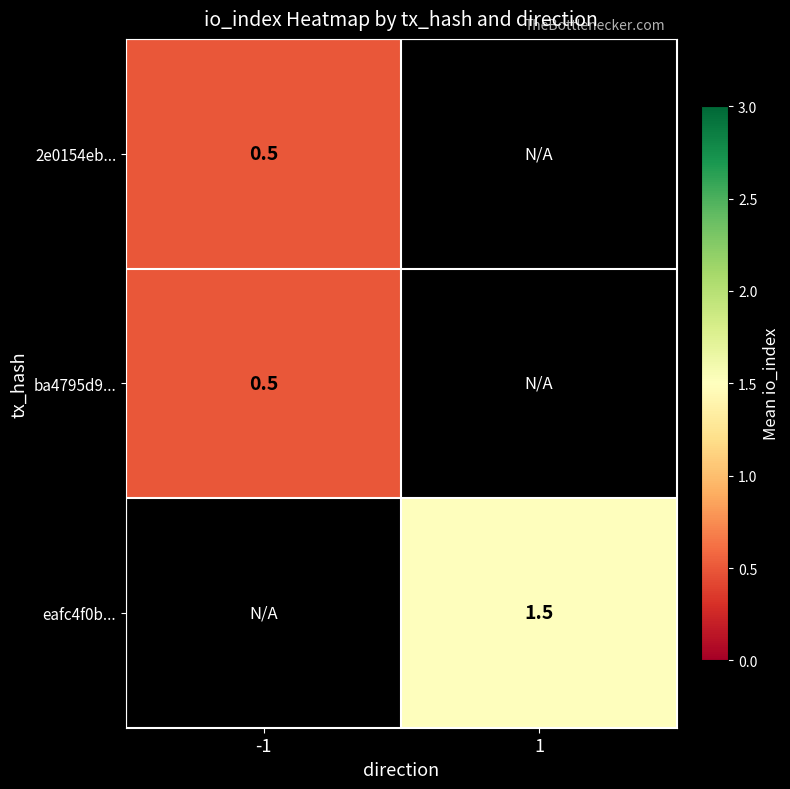

True or false: ba4795d9... has a value of 0.2 at -1.

False